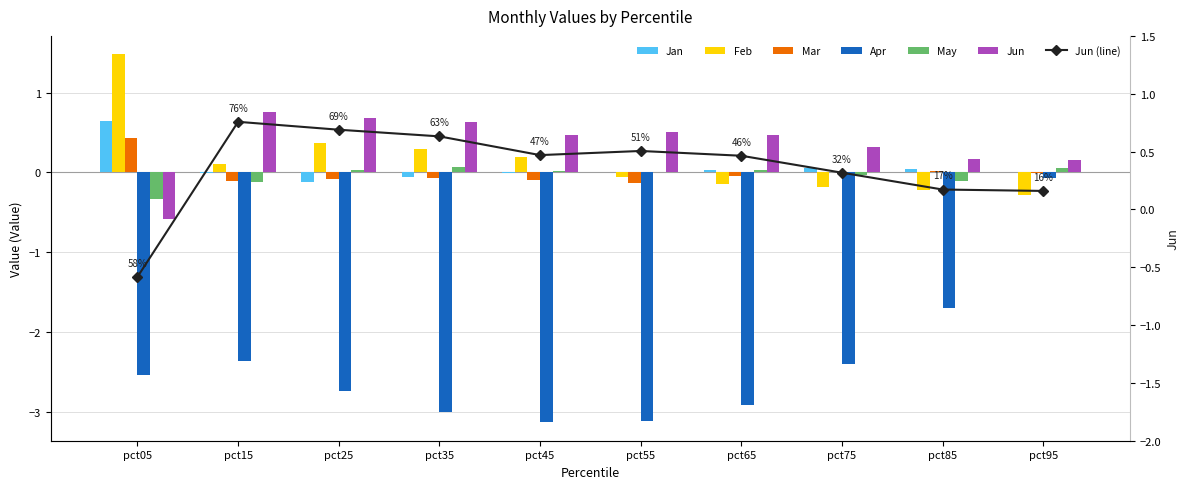

List the labels in order of Jun value, largest first.

pct15, pct25, pct35, pct55, pct45, pct65, pct75, pct85, pct95, pct05